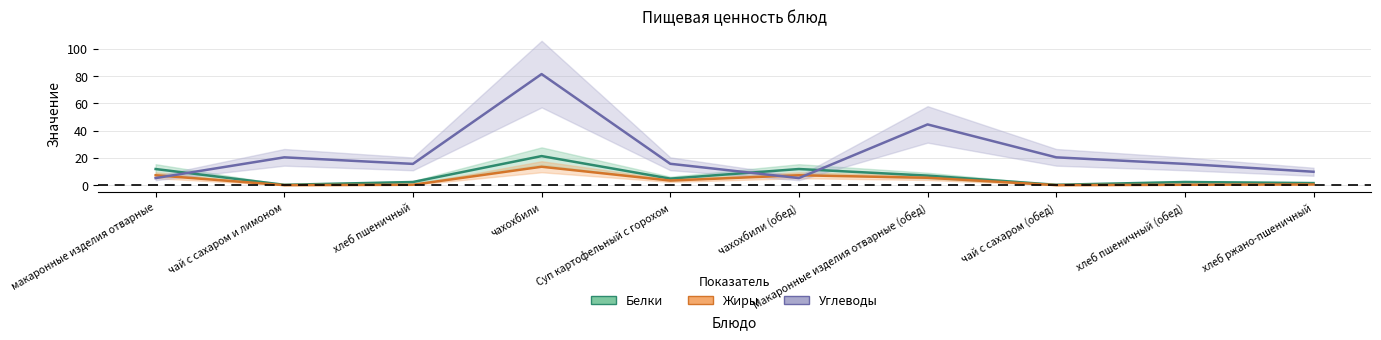

How many interior local valleys does the Углеводы series have?

2